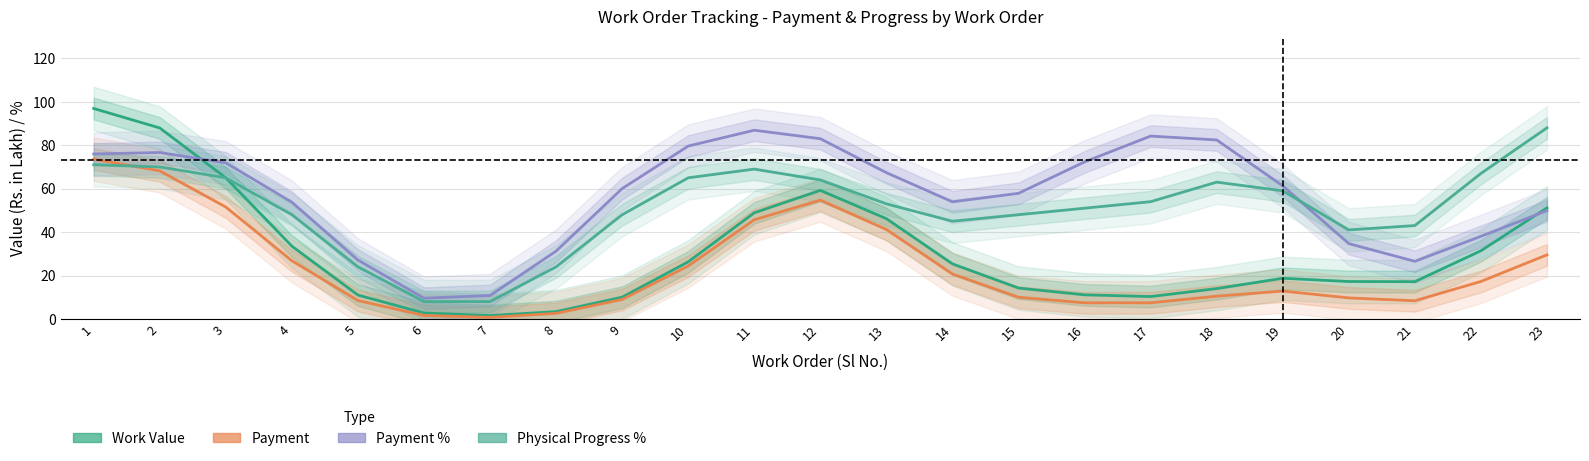

True or false: Payment % and Payment cross at least once.

False